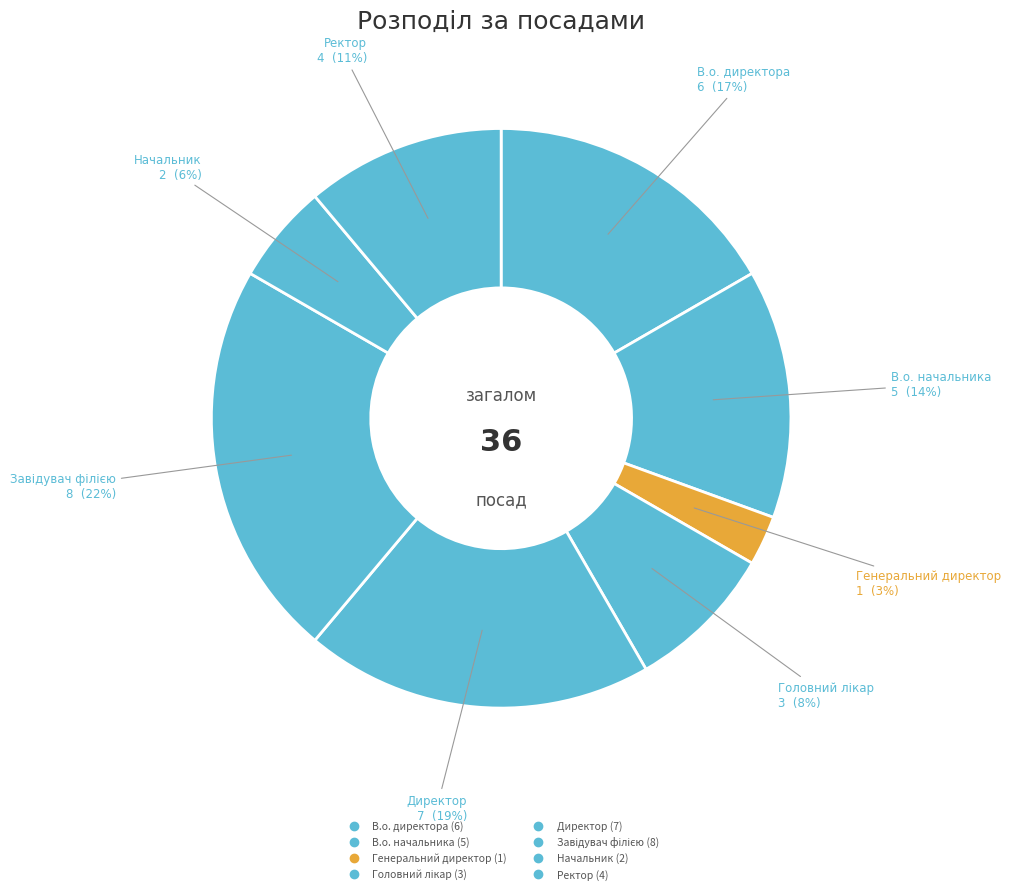

Approximately how many times larger is the value at Директор compared to Головний лікар?

2.3